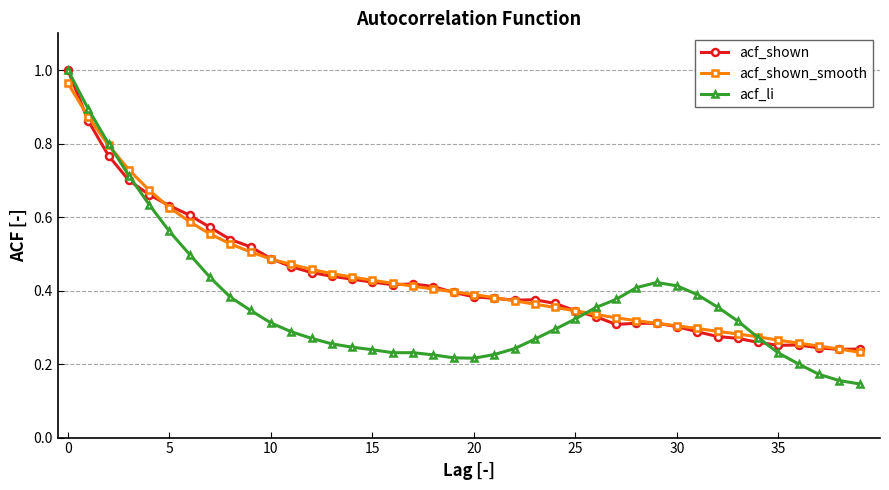

At how many categories does at least one series exceed 0?

40